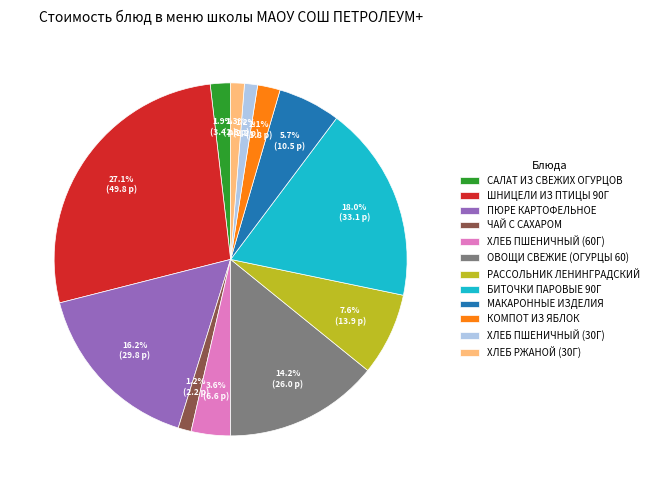

Which slice is the largest?

ШНИЦЕЛИ ИЗ ПТИЦЫ 90Г